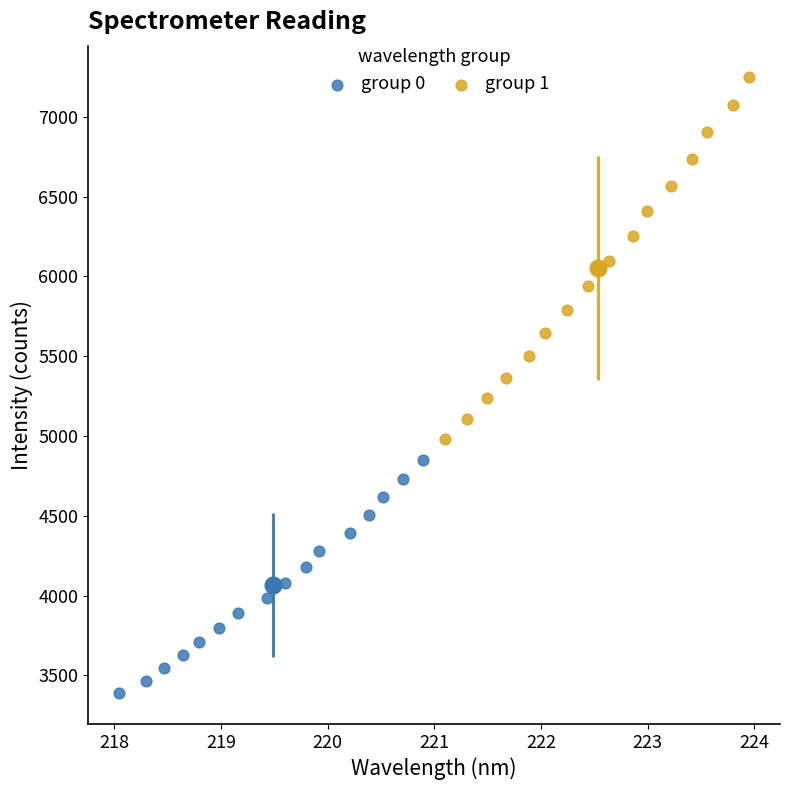

Which series contains the lowest Y value?

group 0